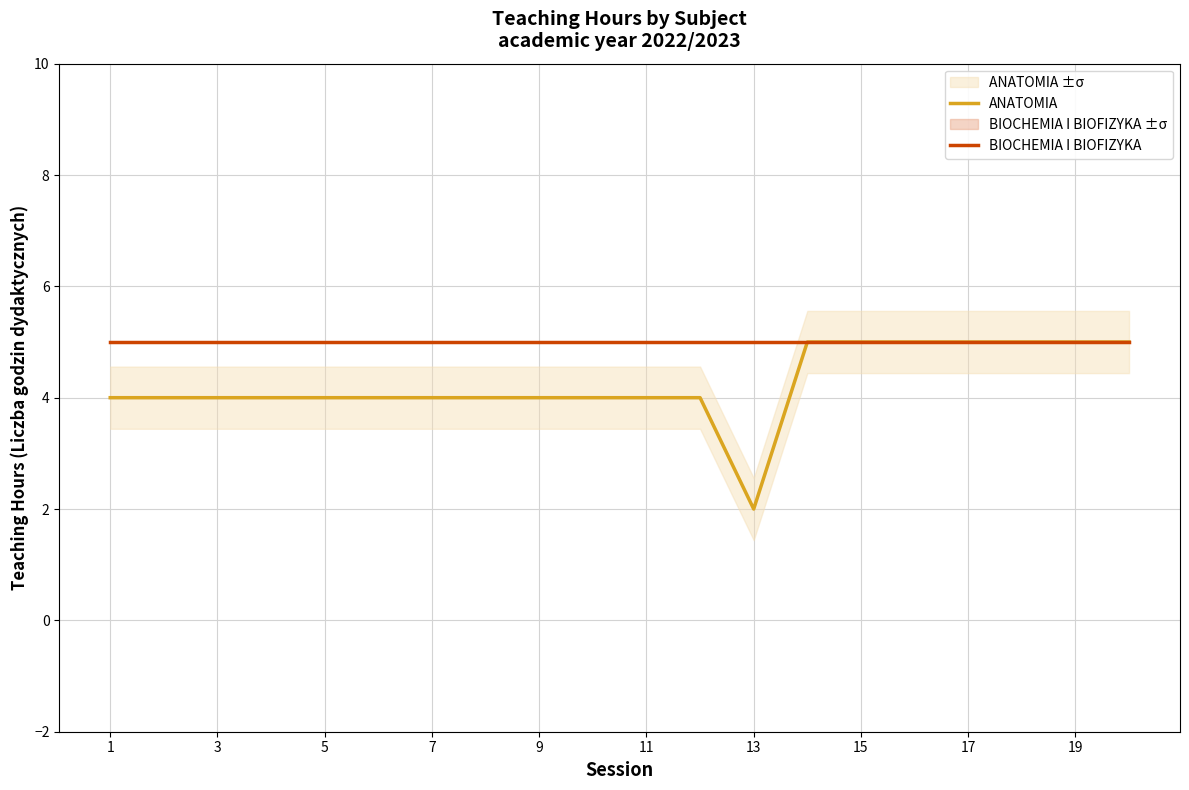

At how many categories does at least one series exceed 2?

20